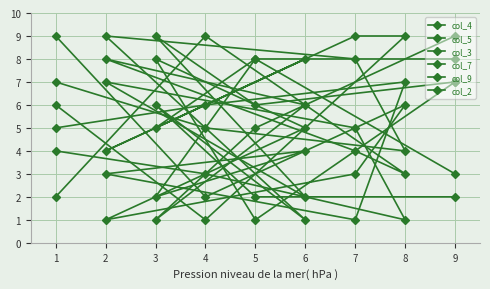

What is the greatest value displayed?

9